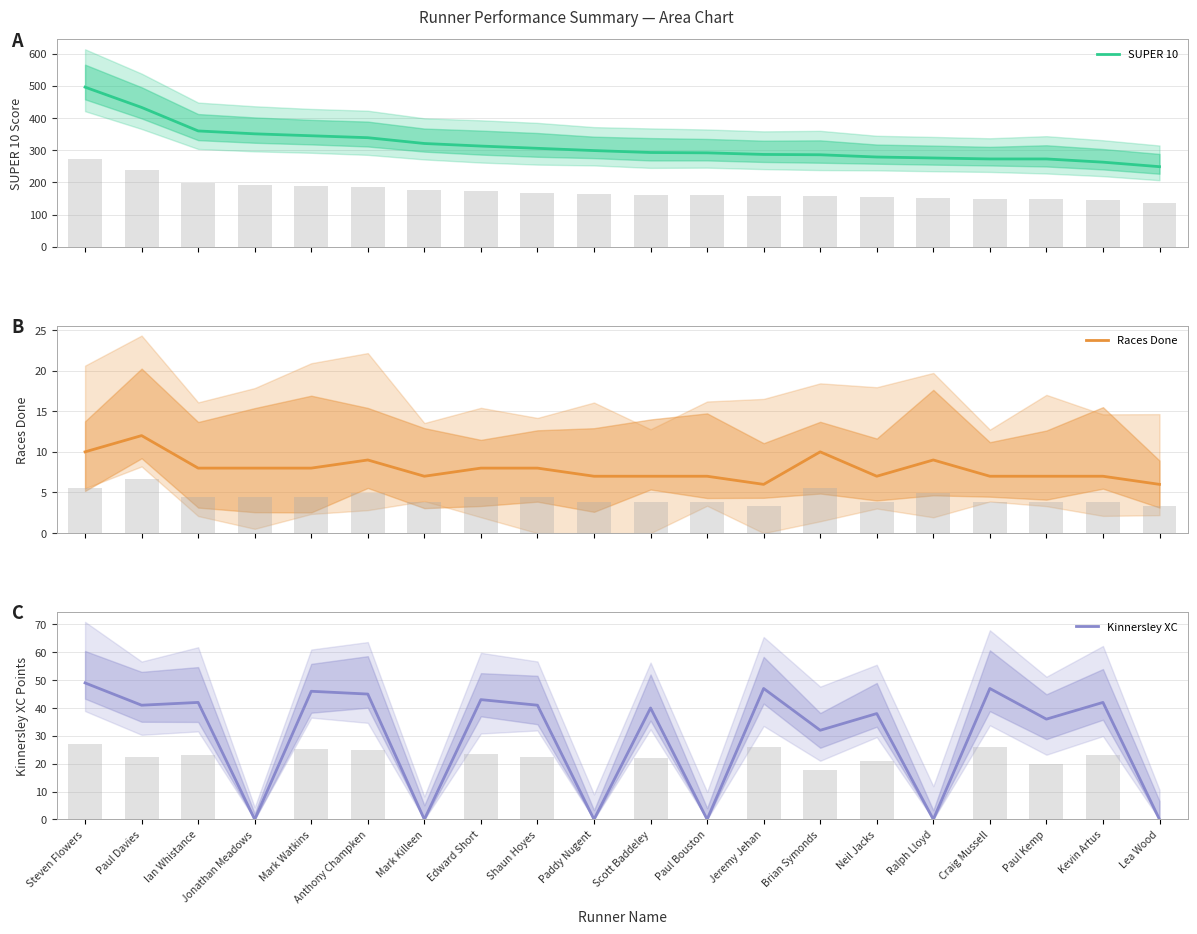

Is it true that SUPER 10 equals 168 at Craig Mussell?

False